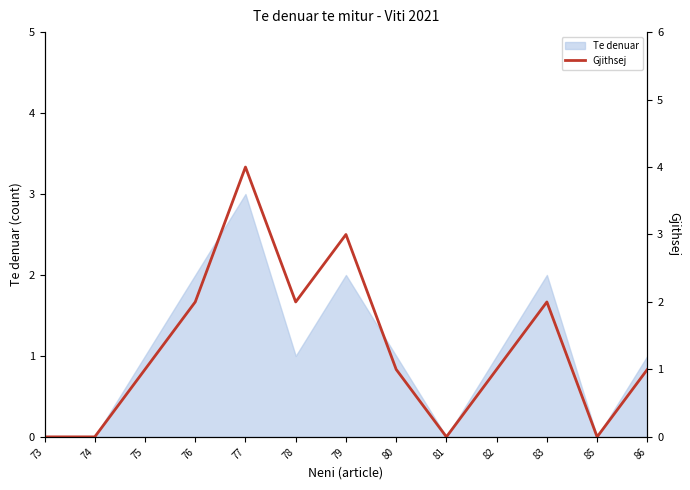

How many values are between 0 and 2?

11